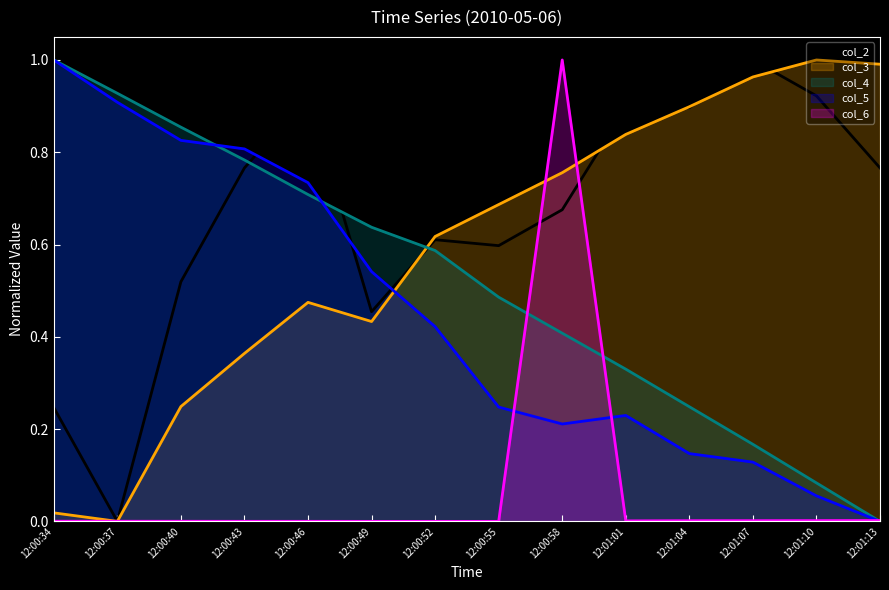

Which series has the largest total across all categories?

col_2